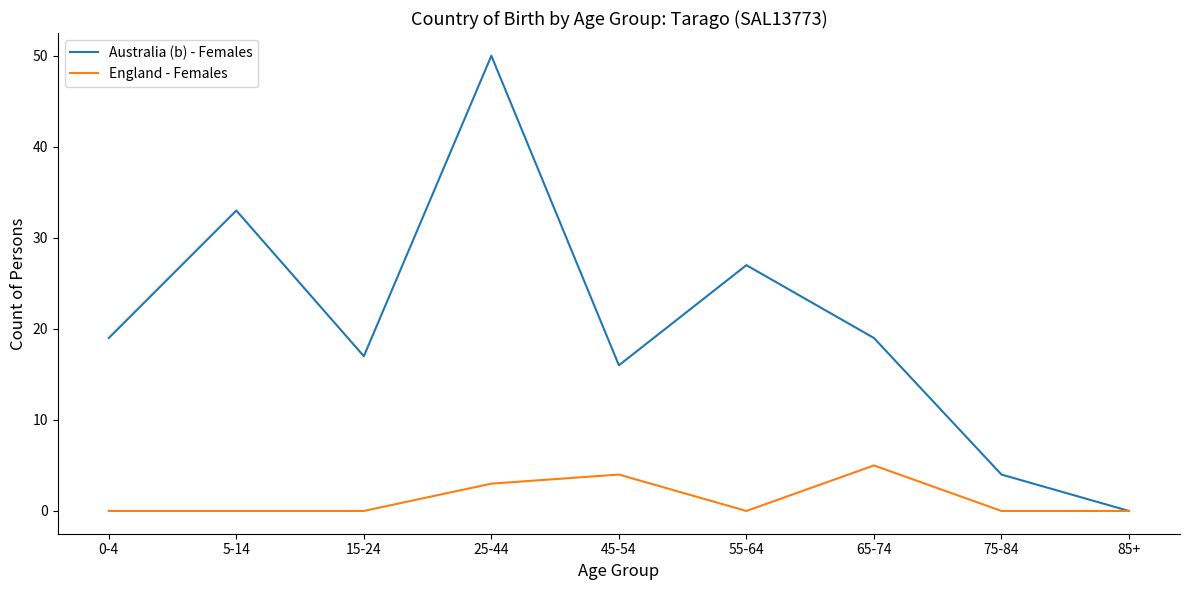

Does the chart have visible grid lines?

No